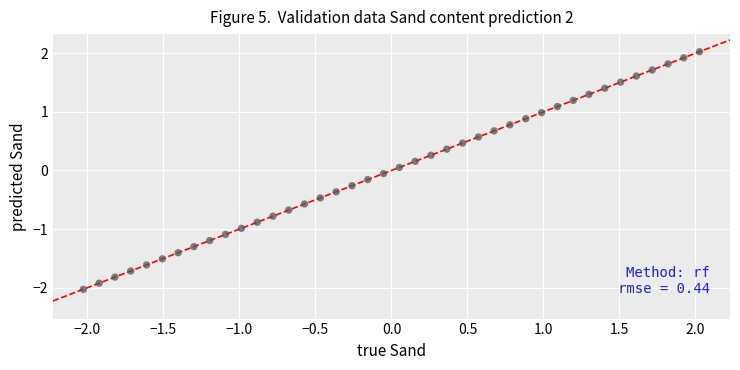

What is the range of Y values (max minus min)?

4.1